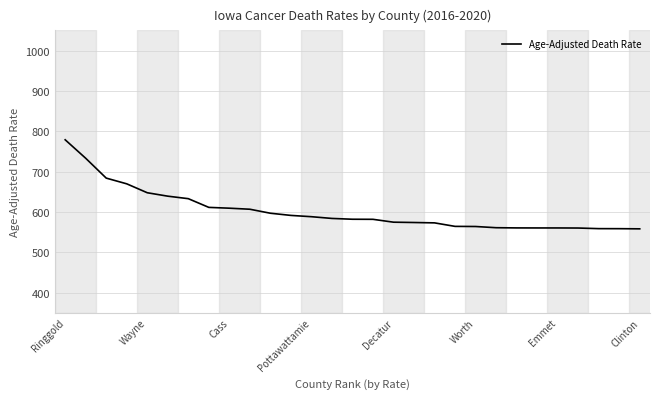

What is the minimum value shown in the chart?

557.9